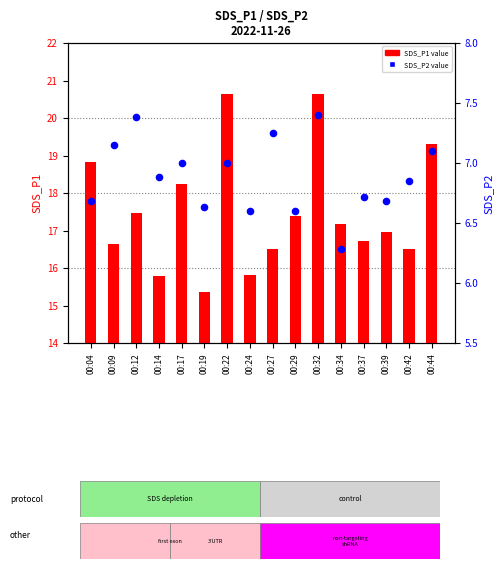

Which series has the widest spread of Y values?

SDS_P1